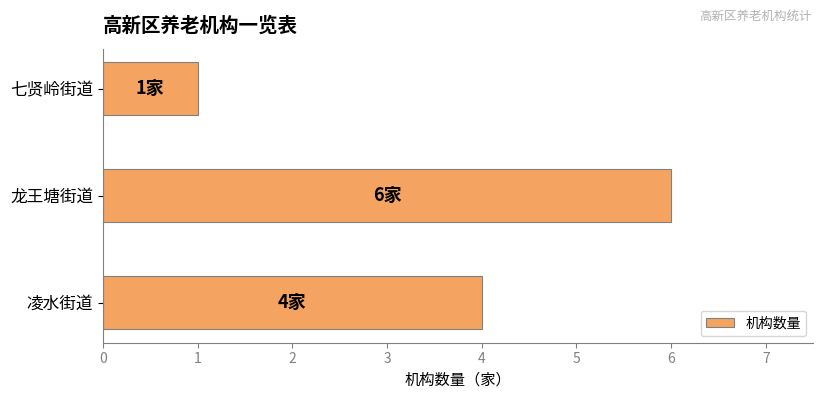

Reading bottom to top, extract all data points from this chart.

4	6	1